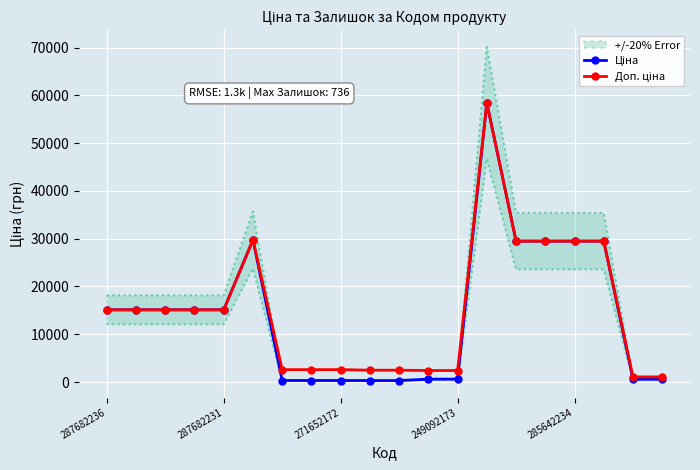

Between 7 and 10, which series saw the biggest shift?

Доп. ціна